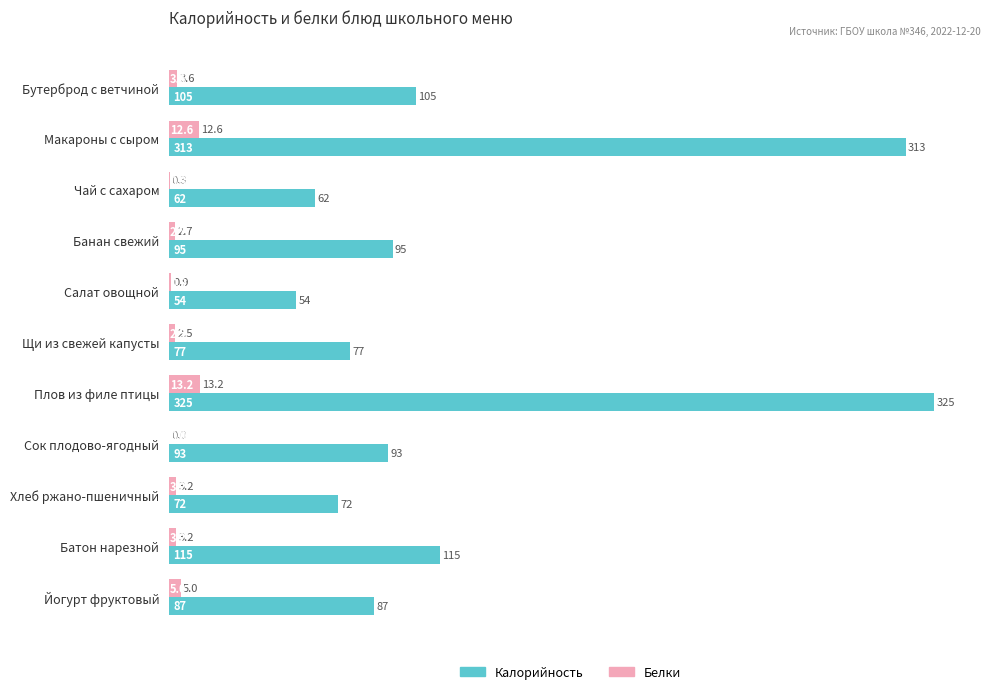

Count the number of data series in this chart.

2